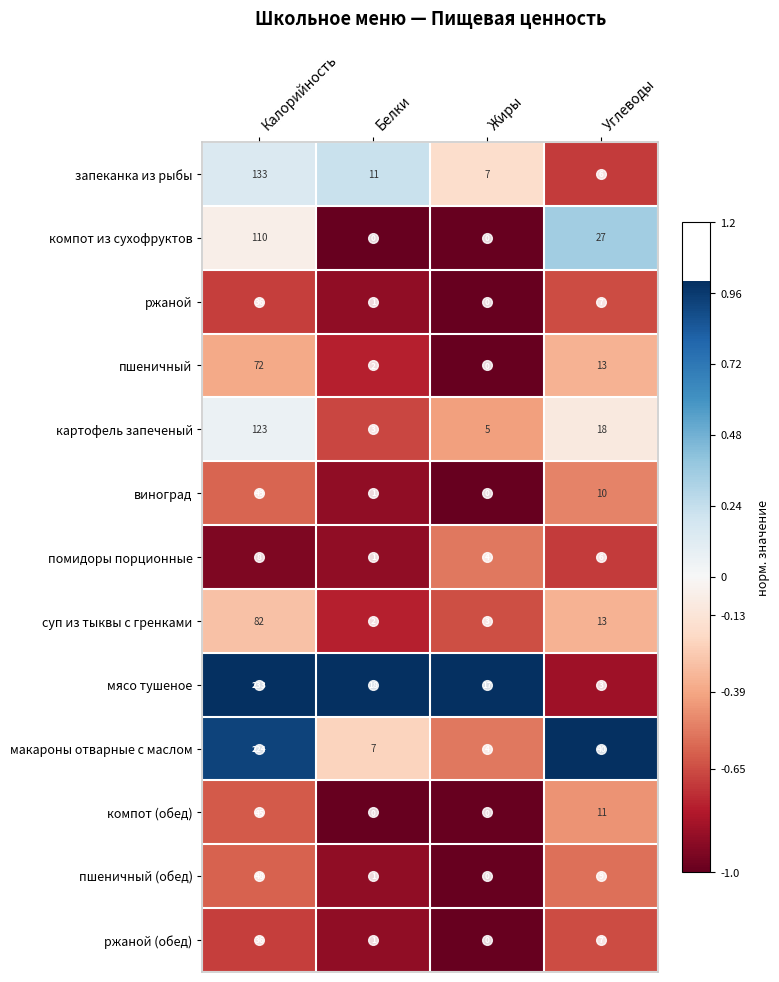

What is the difference between the second highest and minimum values in the виноград series?

10